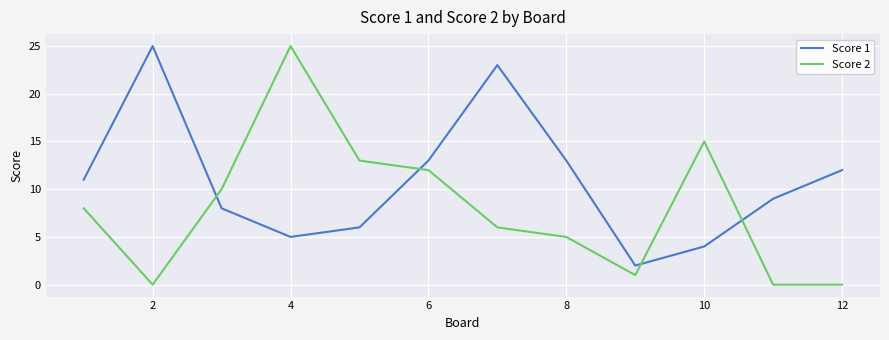

Which series has the widest spread of values?

Score 2